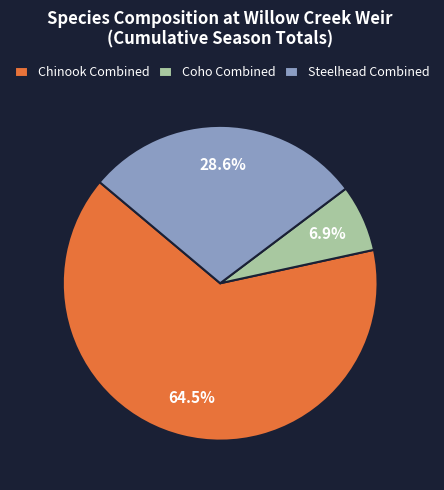

Between Chinook Combined and Coho Combined, which is larger?

Chinook Combined